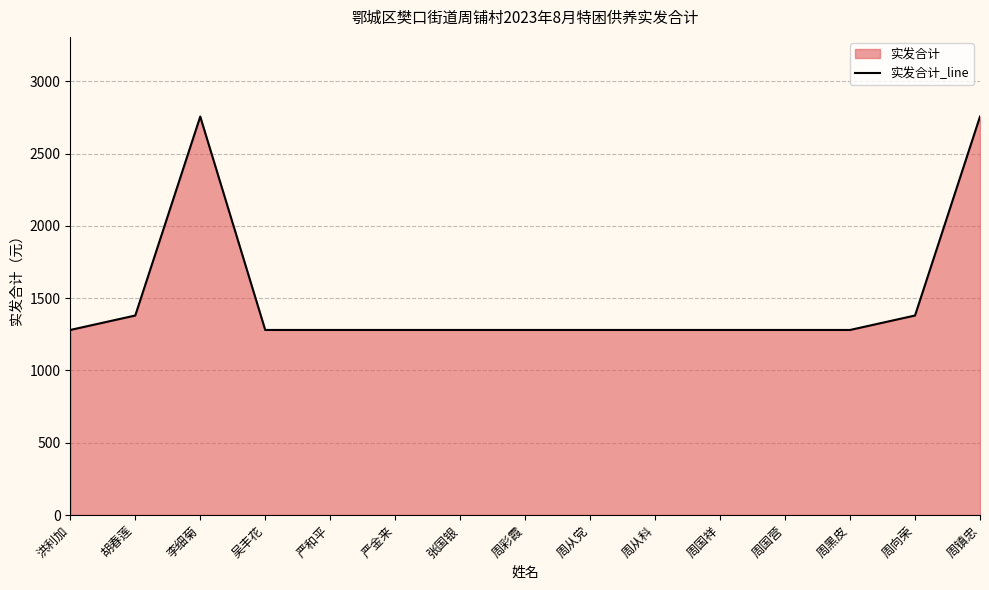

Between 胡春莲 and 张国银, which is larger?

胡春莲